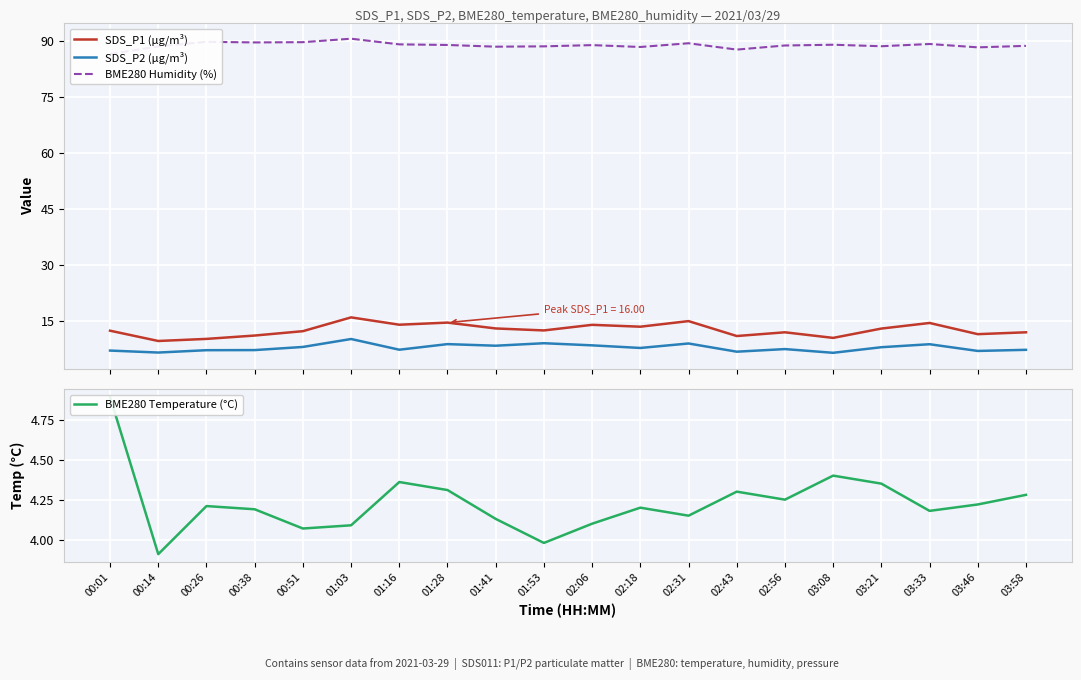

The BME280 Humidity (%) series shows 86.6 at 00:01. True or false?

True